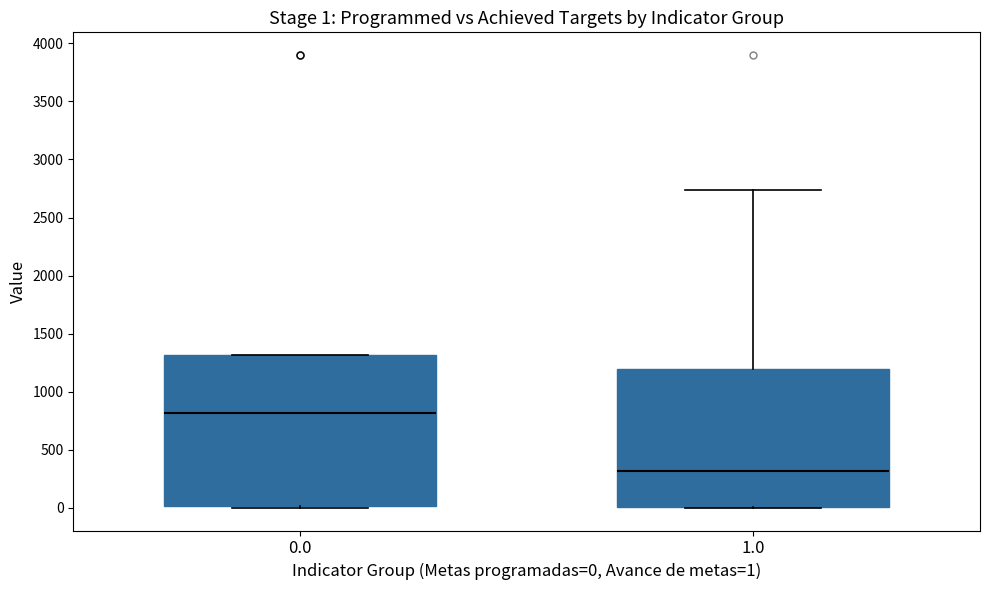

Which box is the tallest, from its lower edge to its upper edge?

0.0